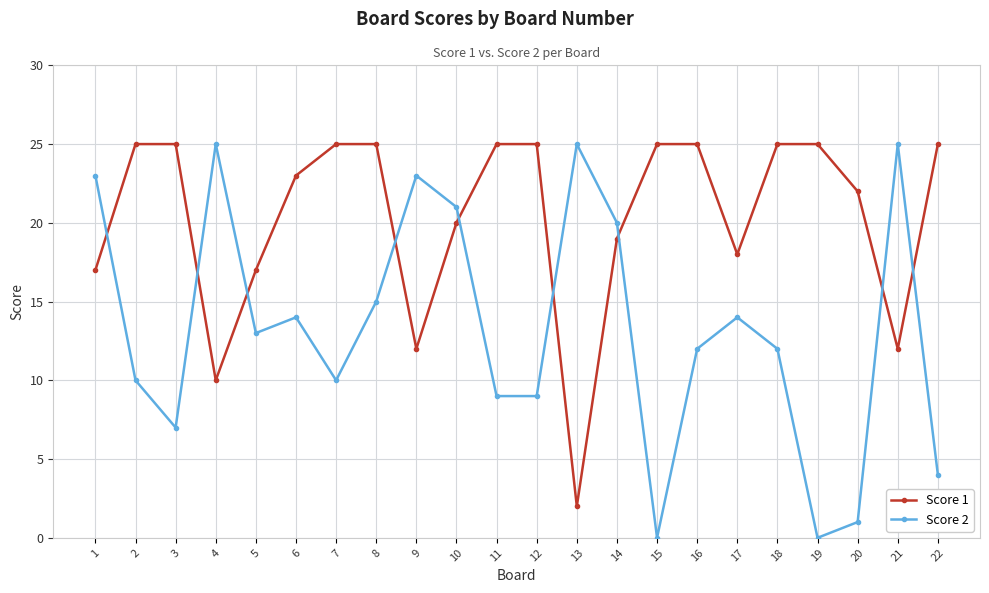

What is the average value of the Score 1 series?

20